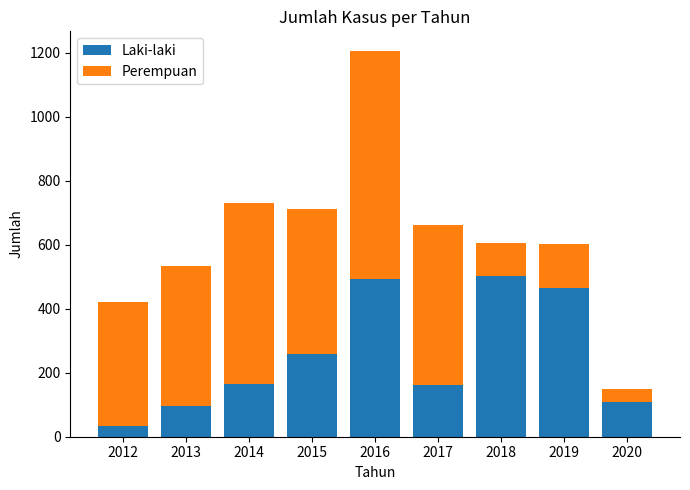

What is the sum of the Laki-laki values at 2016 and 2013?

589